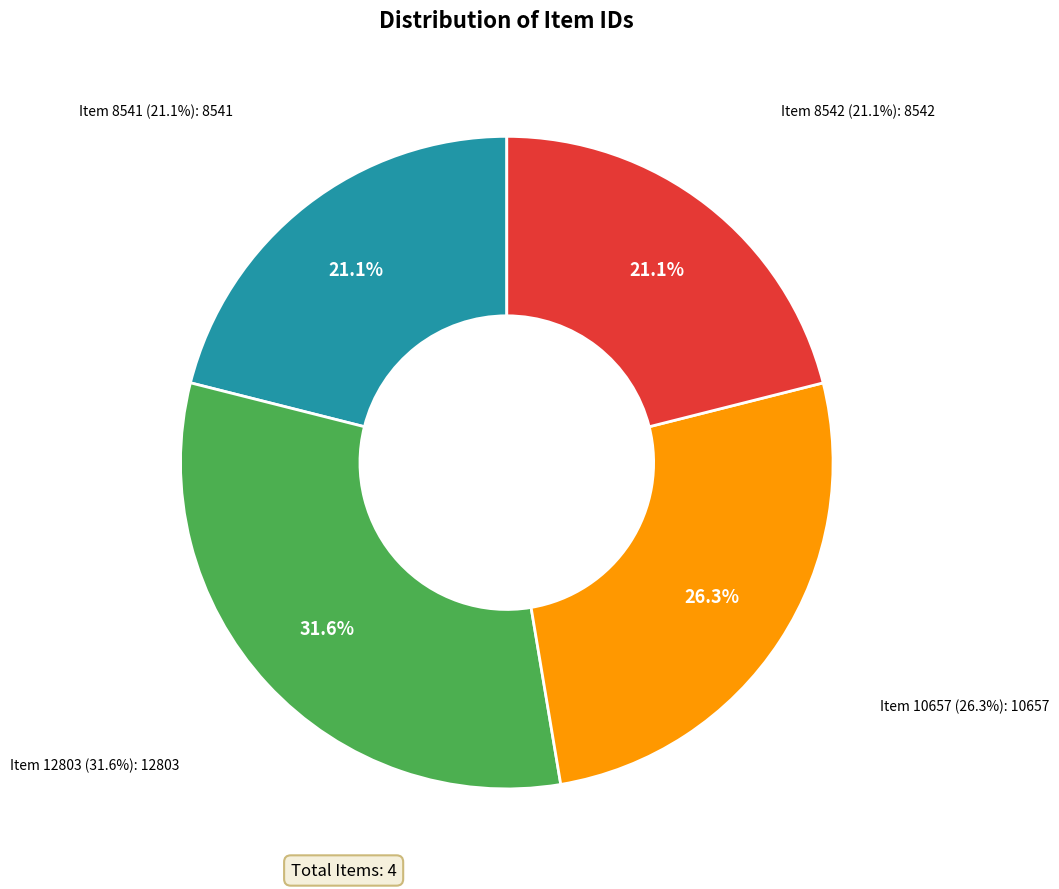

Does any single category account for the majority?

No